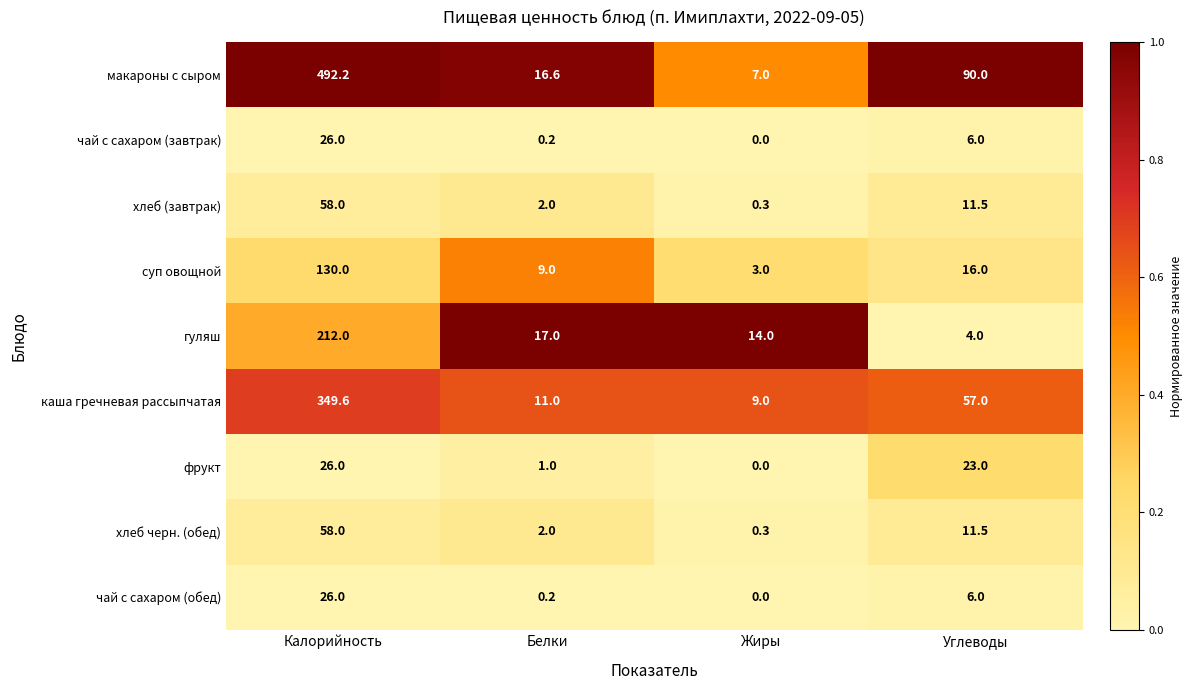

Which series has the largest total across all categories?

макароны с сыром